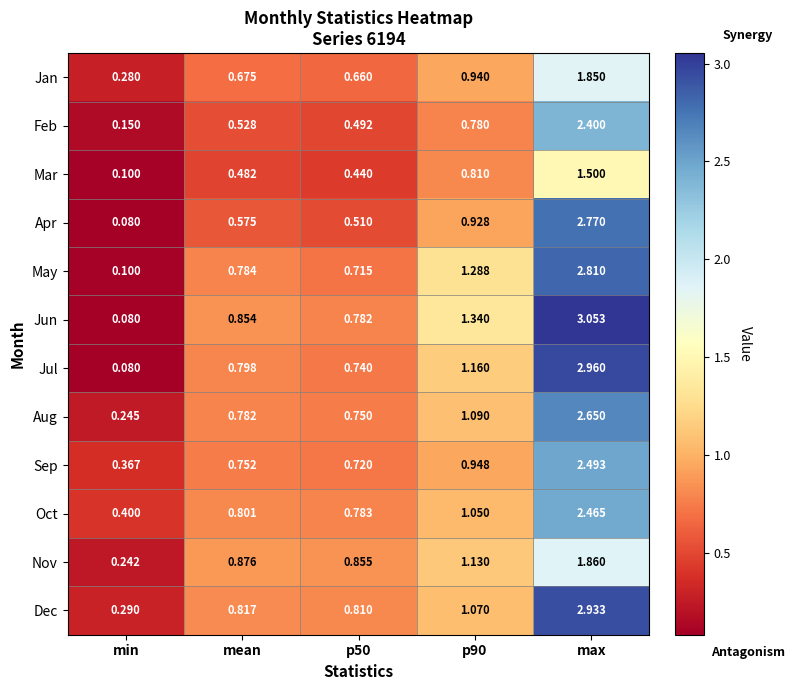

Which series has the widest spread of values?

Jun